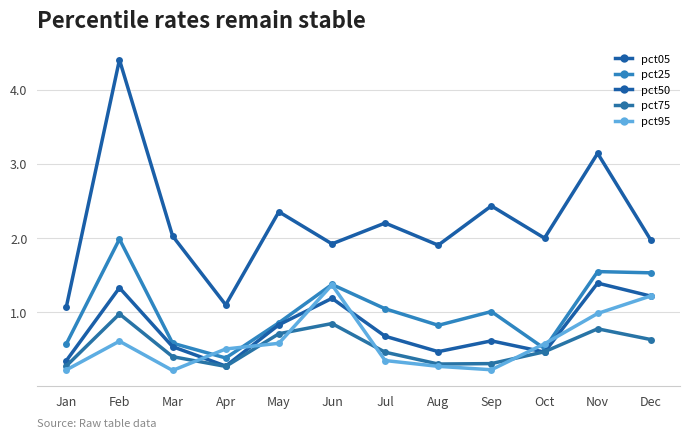

How many values in the pct25 series exceed 1?

6